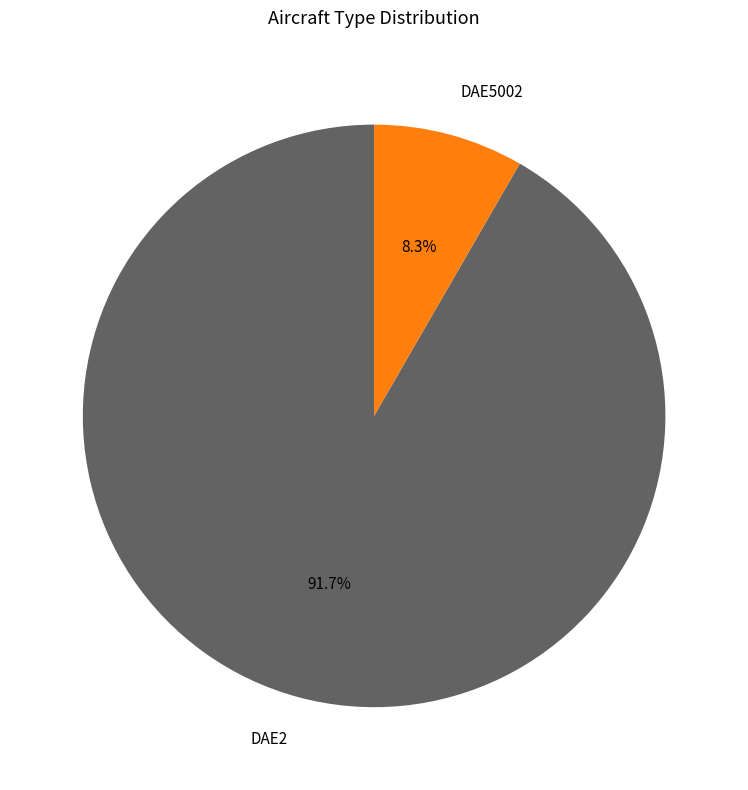

What is the ratio of the value at DAE2 to the value at DAE5002?

11.0